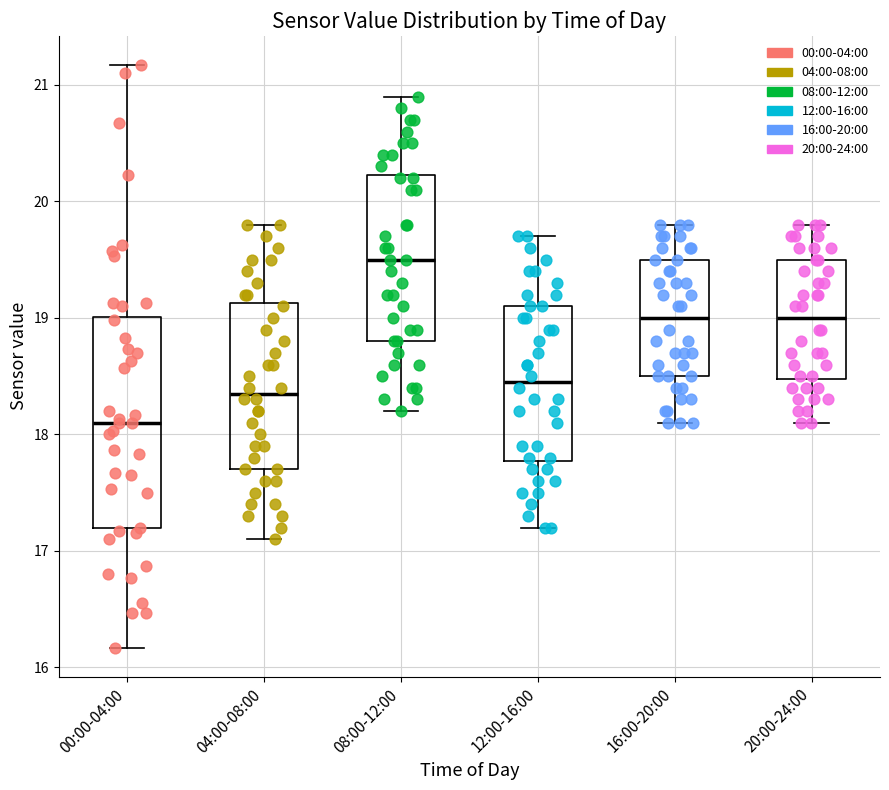

Reading left to right, read every box against the y-axis: the position of its median line, the range the box covers, and the ends of its whiskers. The values are not printed on the chart, so give them approximately, as read against the axis.

00:00-04:00: median 18.1, box 17.2 to 19.0, whiskers 16.2 to 21.2
04:00-08:00: median 18.4, box 17.7 to 19.1, whiskers 17.1 to 19.8
08:00-12:00: median 19.5, box 18.8 to 20.2, whiskers 18.2 to 20.9
12:00-16:00: median 18.5, box 17.8 to 19.1, whiskers 17.2 to 19.7
16:00-20:00: median 19.0, box 18.5 to 19.5, whiskers 18.1 to 19.8
20:00-24:00: median 19.0, box 18.5 to 19.5, whiskers 18.1 to 19.8